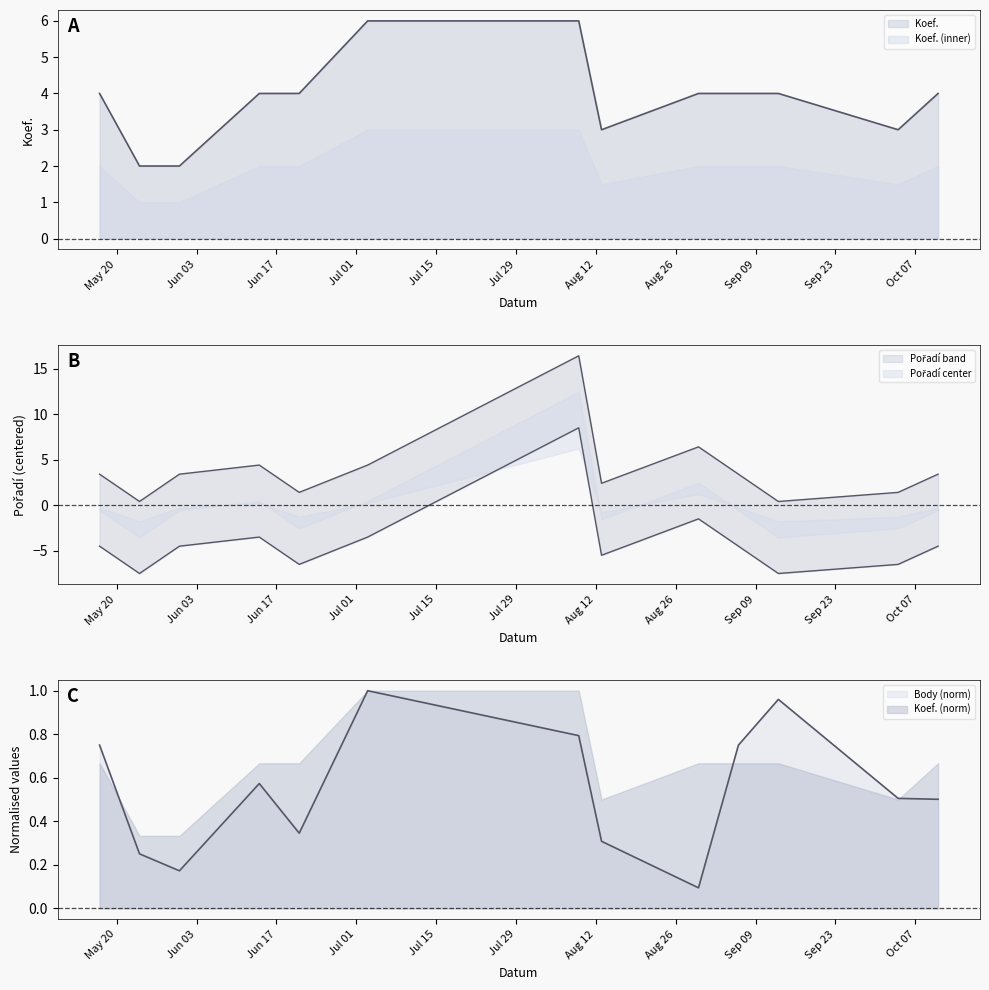

At which label does Pořadí reach its minimum?

2008-05-24